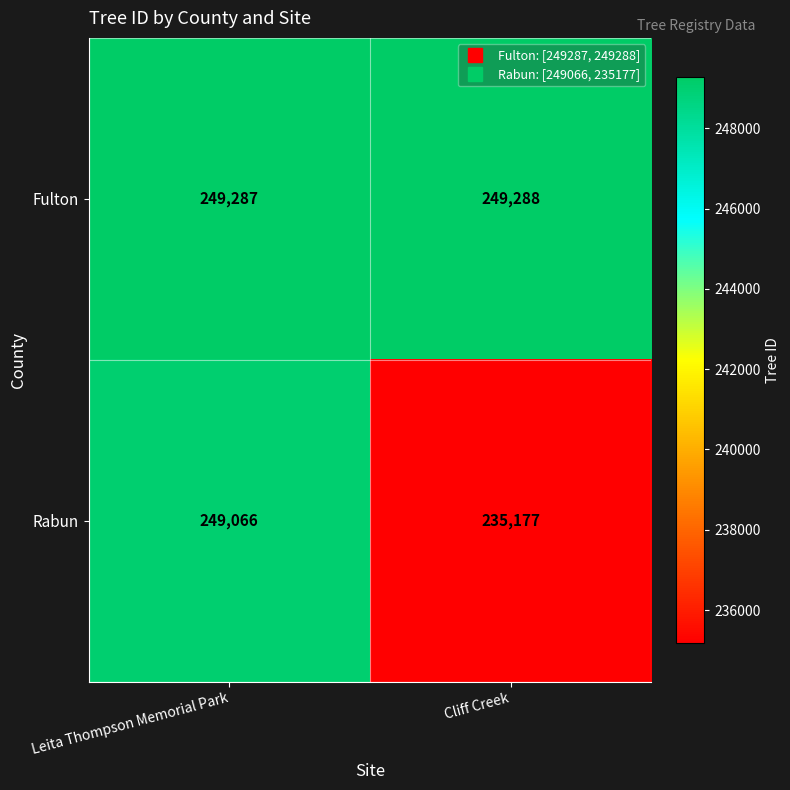

What is the difference between the Rabun values at Cliff Creek and Leita Thompson Memorial Park?

13889